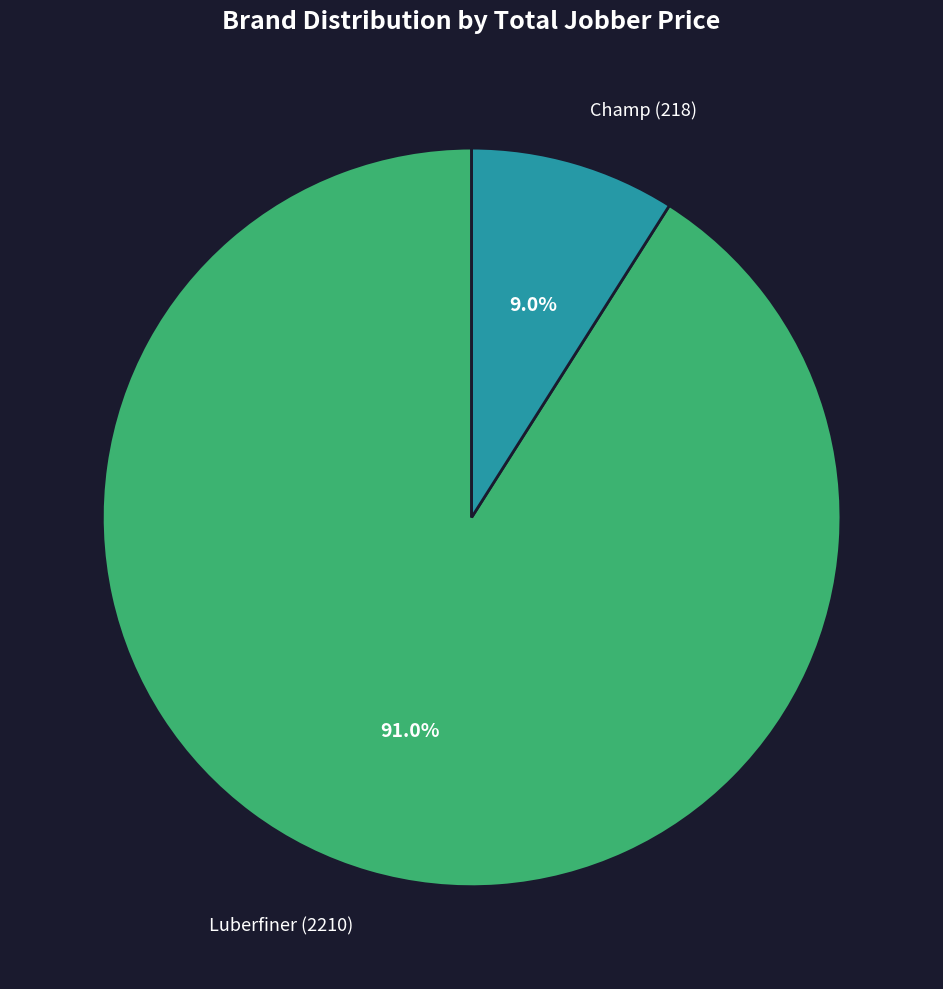

Is it true that Champ is 15% of the pie?

False